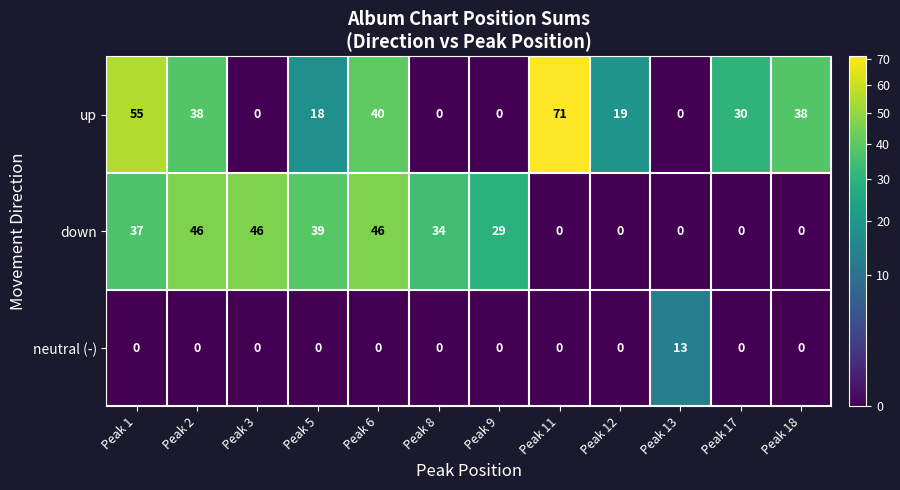

Is the value of up at Peak 5 greater than the value of down at Peak 1?

No